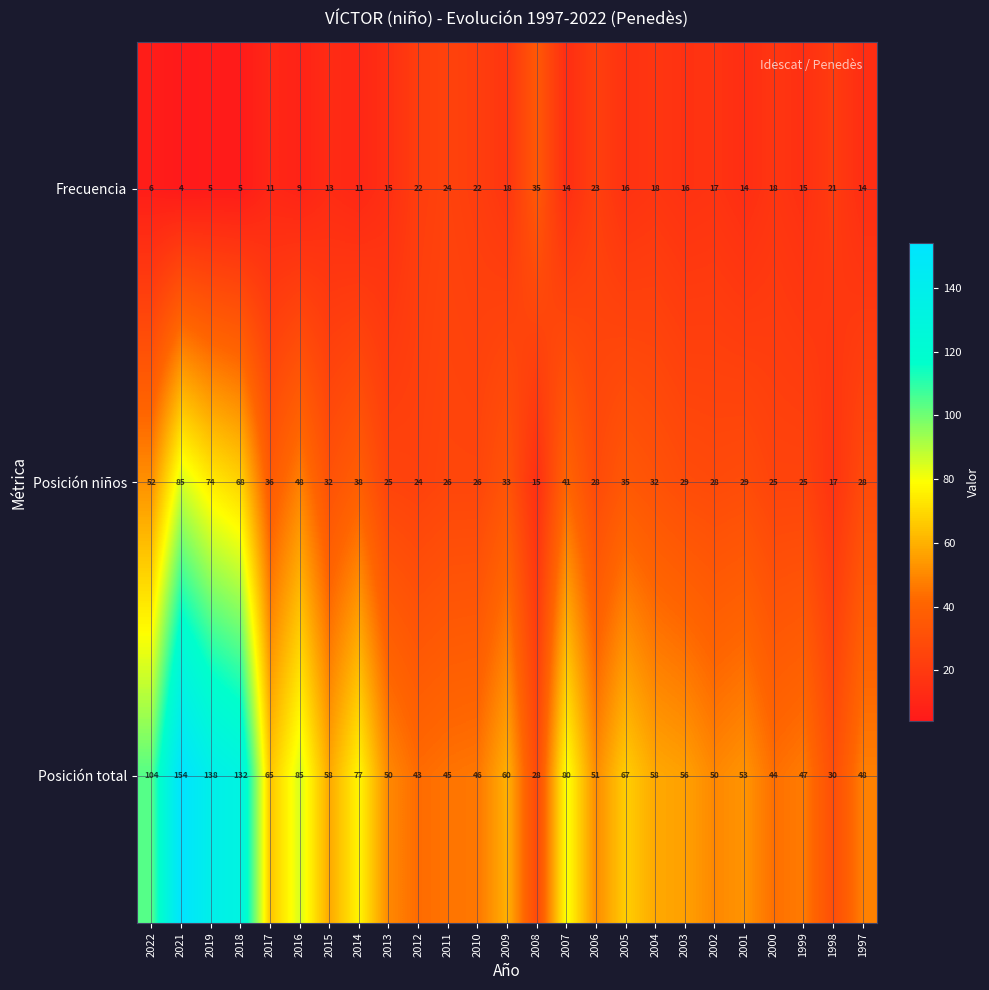

What is the highest value of the Posición total series?

154